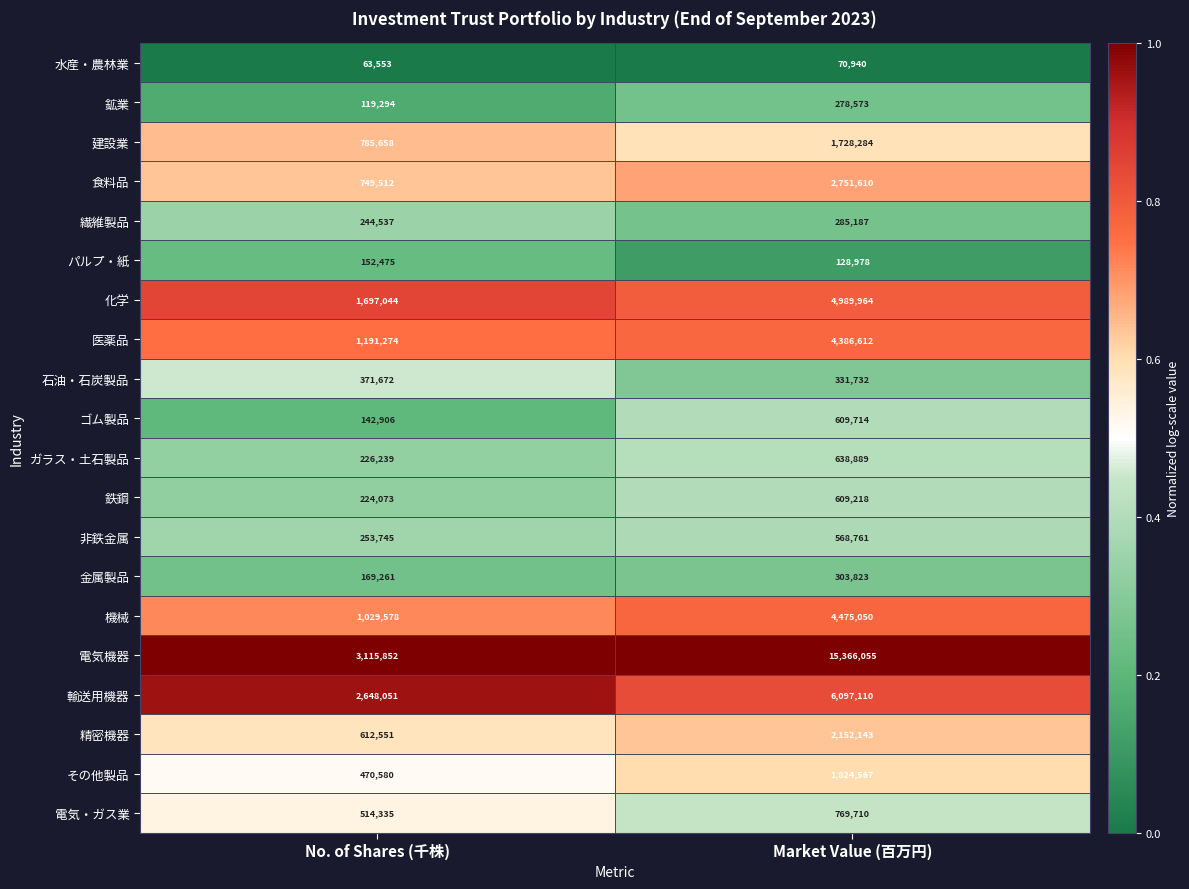

True or false: 非鉄金属 has a value of 568761 at Market Value (百万円).

True